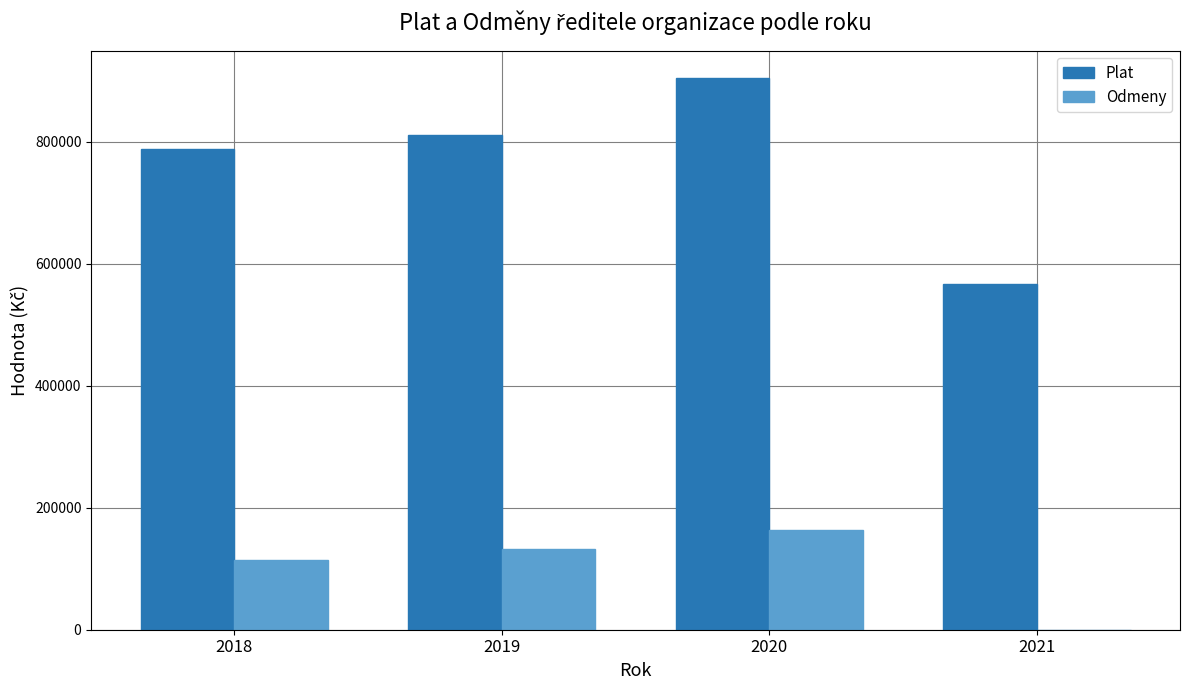

Is it true that Odmeny equals 57738 at 2020?

False